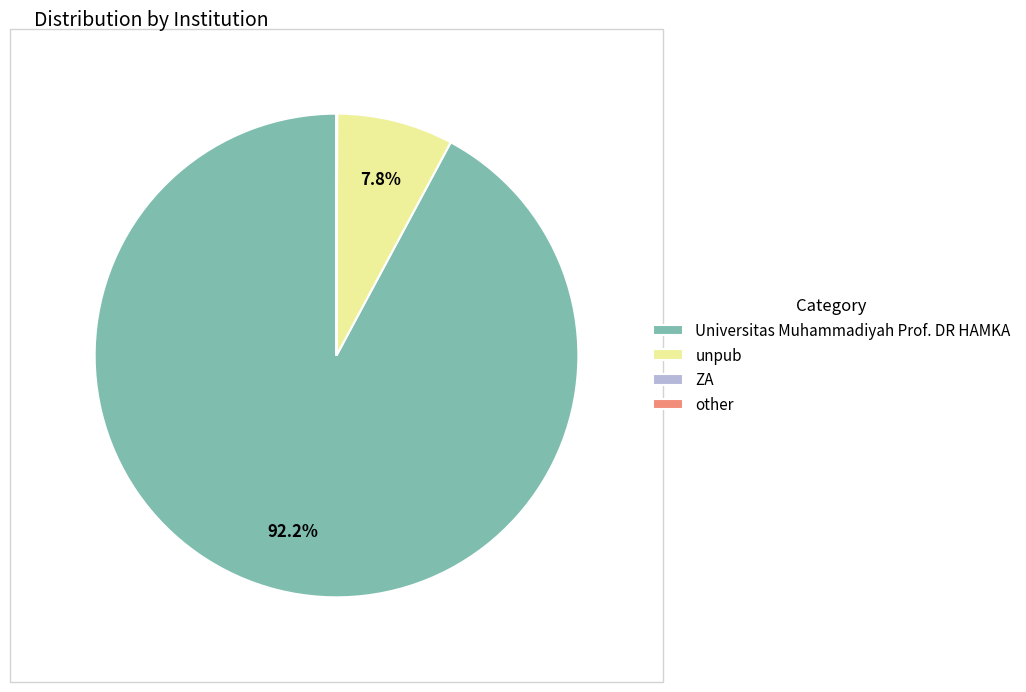

Which category has the biggest portion of the pie?

Universitas Muhammadiyah Prof. DR HAMKA